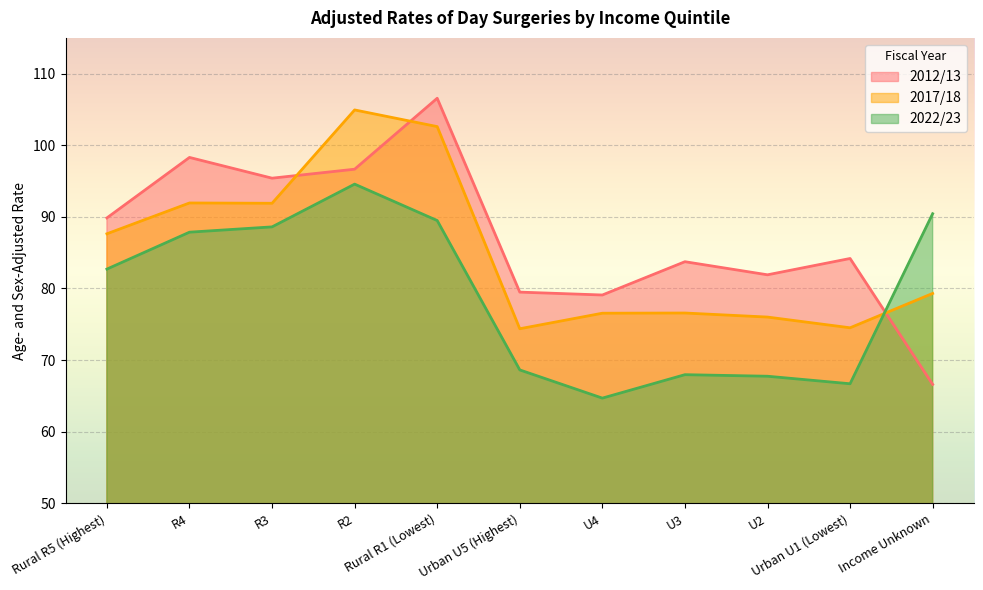

Where does the 2017/18 series first go above 79?

Rural R5 (Highest)